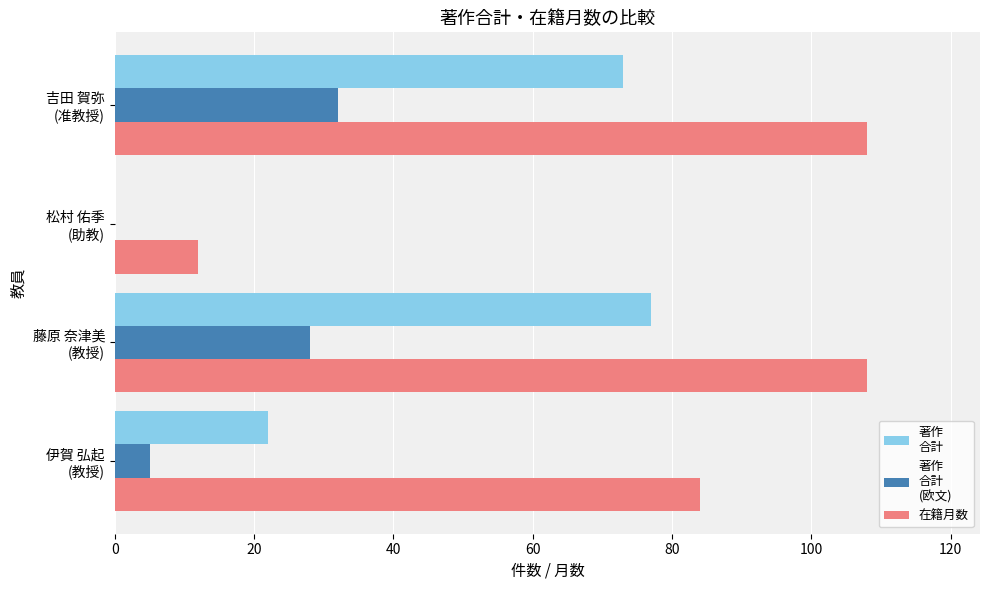

What is the maximum value shown in the chart?

108